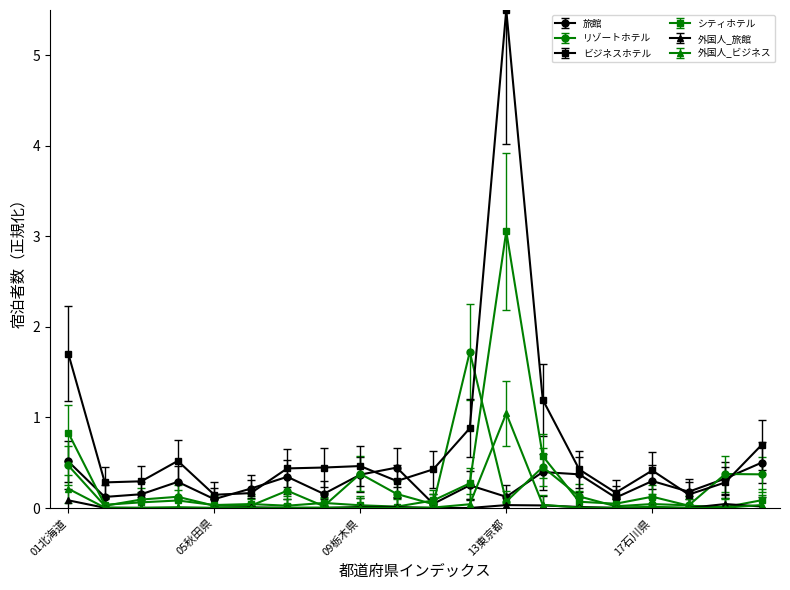

Which series has the largest total across all categories?

ビジネスホテル